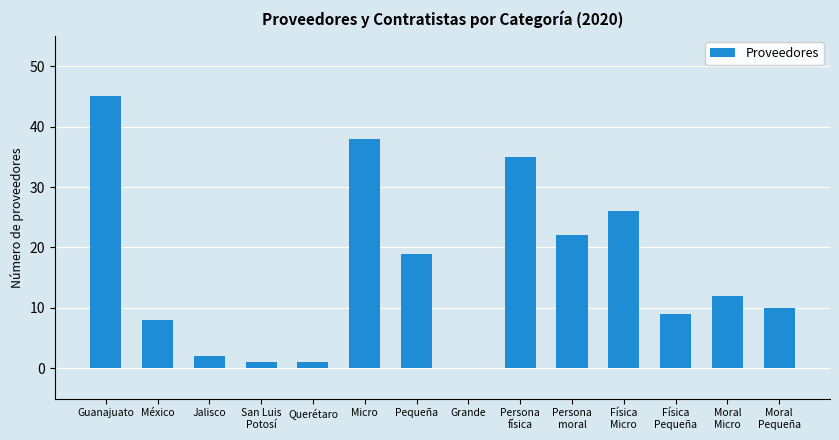

What is the sum of the values at México and Moral
Micro?

20